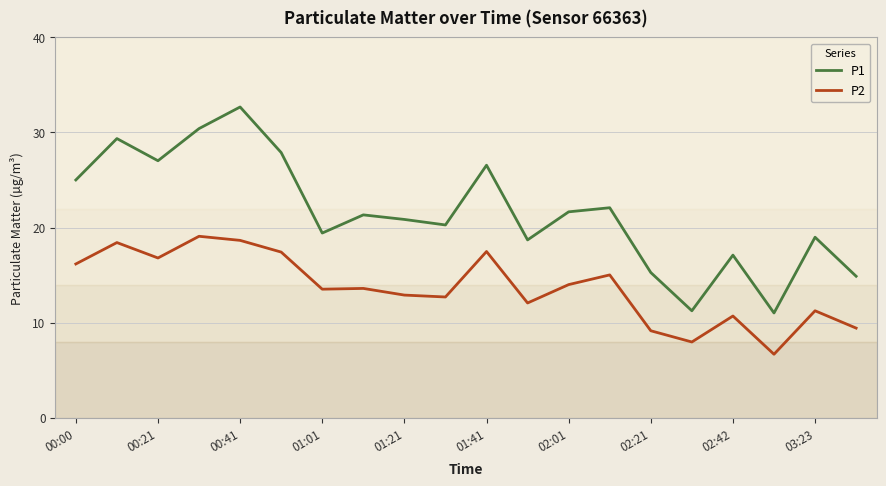

Does the chart have visible grid lines?

Yes